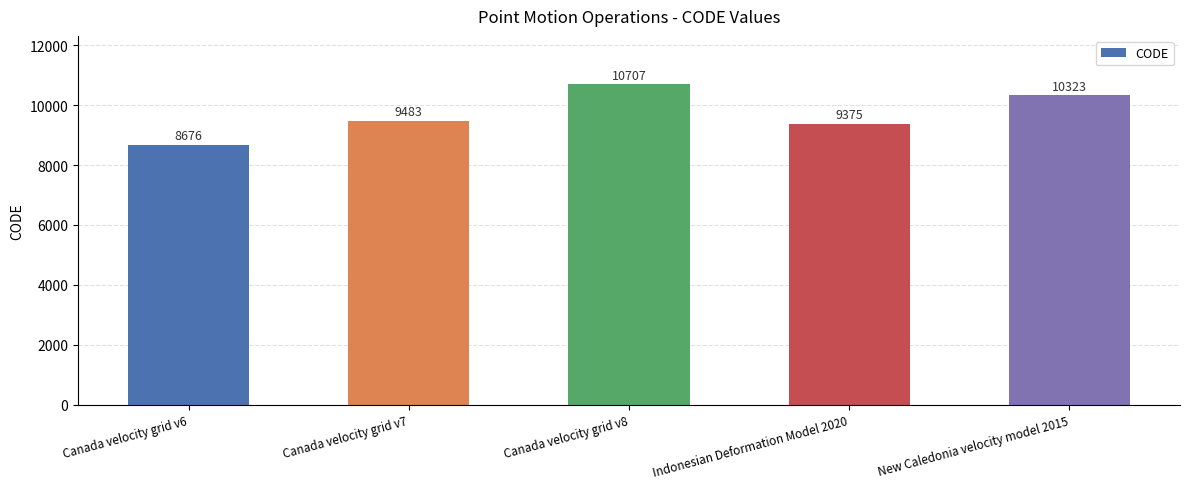

Where is the data nearest to the value 9691?

Canada velocity grid v7